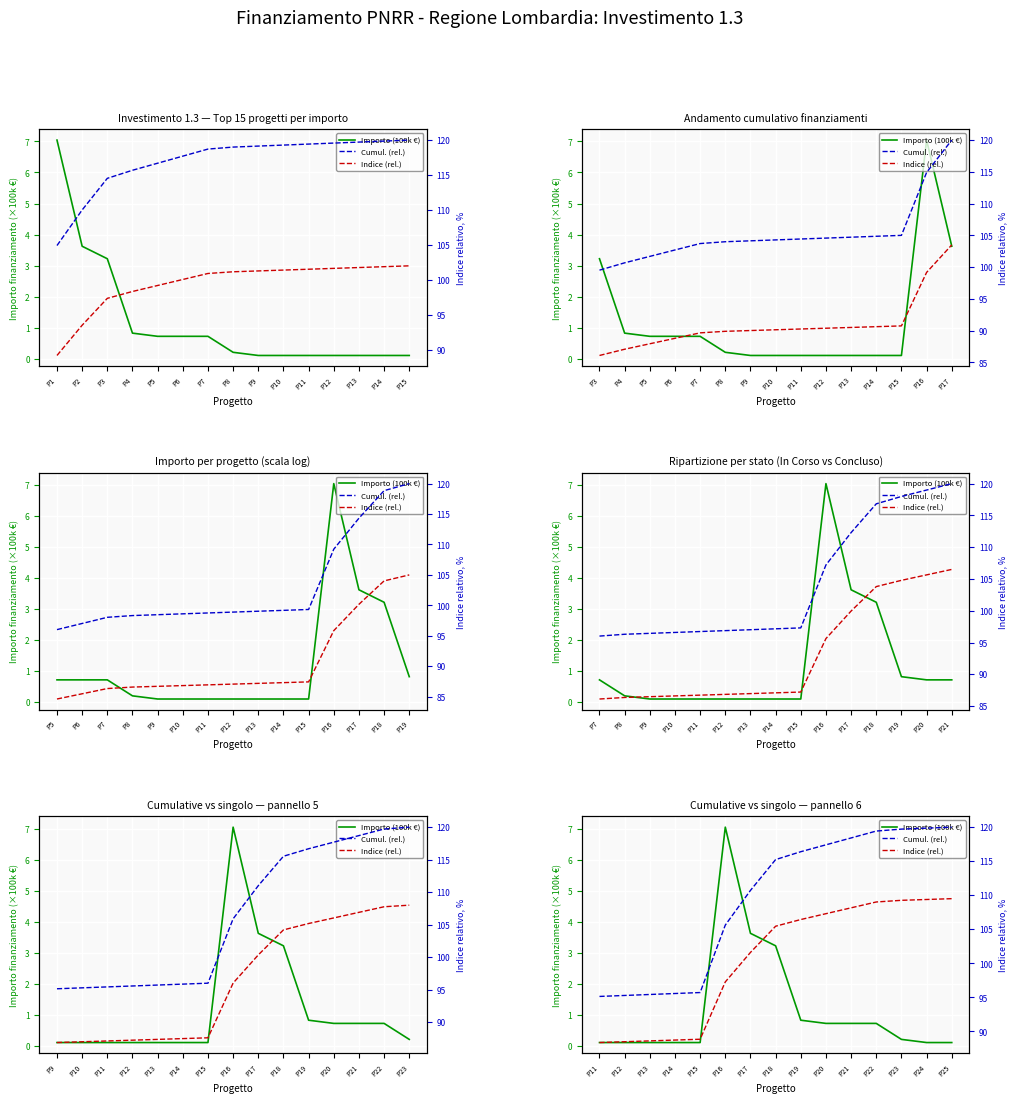

At which label does Indice (rel.) reach its peak?

P17